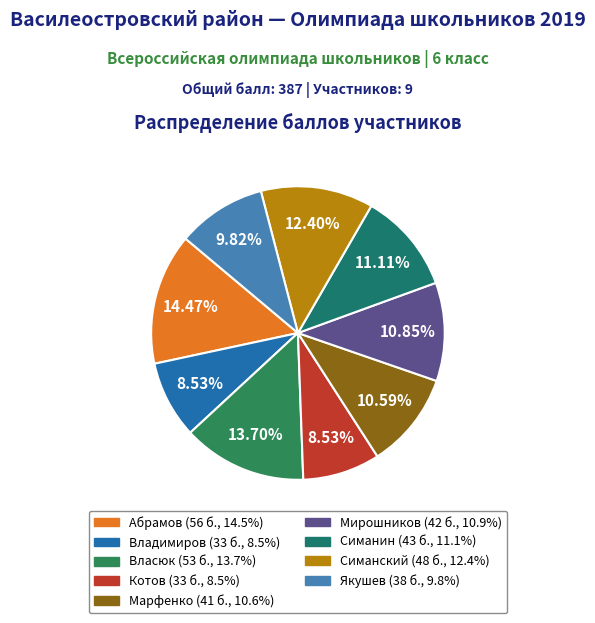

Count the number of slices in the pie.

9